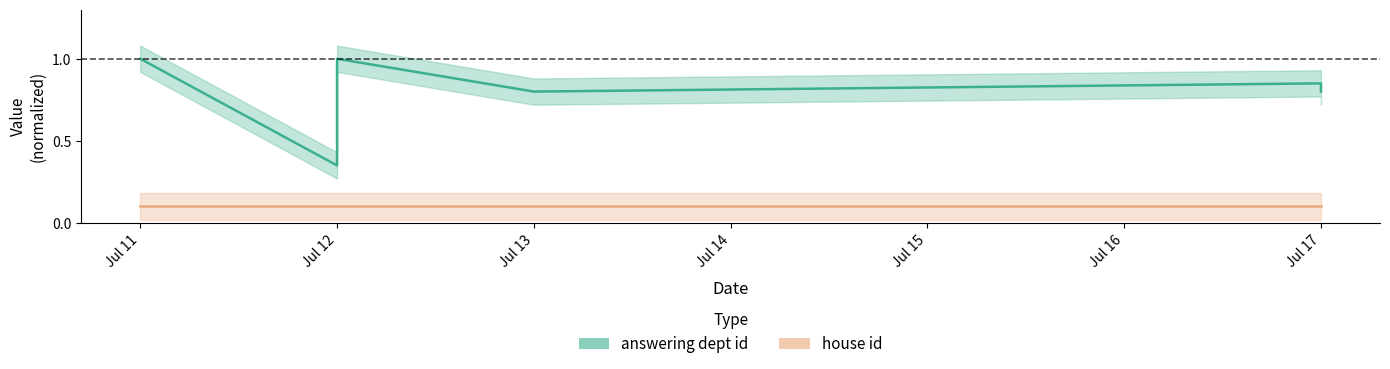

What is the average value of the answering dept id series?

0.8